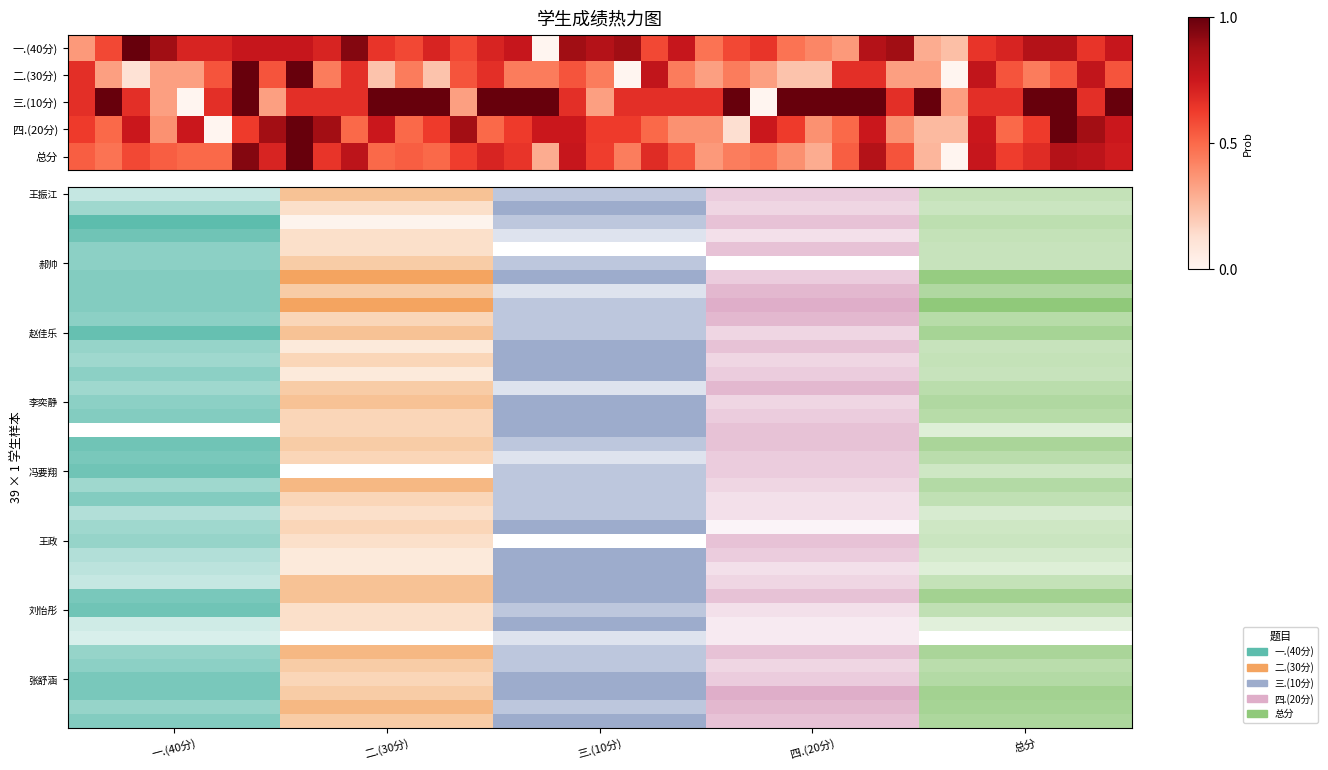

Reading left to right, transcribe all the data shown in this chart.

一.(40分): 0.4	0.6	1.0	0.9	0.7	0.7	0.8	0.8	0.8	0.7	0.9	0.6	0.6	0.7	0.6	0.7	0.8	0.0	0.9	0.8	0.9	0.6	0.8	0.5	0.6	0.6	0.5	0.4	0.4	0.8	0.9	0.3	0.2	0.6	0.7	0.8	0.8	0.6	0.8
二.(30分): 0.7	0.3	0.1	0.3	0.3	0.6	1.0	0.6	1.0	0.4	0.7	0.2	0.4	0.2	0.6	0.7	0.4	0.4	0.6	0.4	0.0	0.8	0.4	0.3	0.4	0.3	0.2	0.2	0.7	0.7	0.3	0.3	0.0	0.8	0.6	0.4	0.6	0.8	0.6
三.(10分): 0.7	1.0	0.7	0.3	0.0	0.7	1.0	0.3	0.7	0.7	0.7	1.0	1.0	1.0	0.3	1.0	1.0	1.0	0.7	0.3	0.7	0.7	0.7	0.7	1.0	0.0	1.0	1.0	1.0	1.0	0.7	1.0	0.3	0.7	0.7	1.0	1.0	0.7	1.0
四.(20分): 0.6	0.5	0.8	0.4	0.8	0.0	0.6	0.9	1.0	0.9	0.5	0.8	0.5	0.6	0.9	0.5	0.6	0.8	0.8	0.6	0.6	0.5	0.4	0.4	0.1	0.8	0.6	0.4	0.5	0.8	0.4	0.2	0.2	0.8	0.5	0.6	1.0	0.9	0.8
总分: 0.5	0.5	0.6	0.5	0.5	0.5	0.9	0.7	1.0	0.6	0.8	0.5	0.5	0.5	0.6	0.7	0.6	0.3	0.8	0.6	0.4	0.7	0.6	0.4	0.4	0.5	0.4	0.3	0.5	0.8	0.6	0.3	0.0	0.8	0.6	0.7	0.8	0.8	0.7